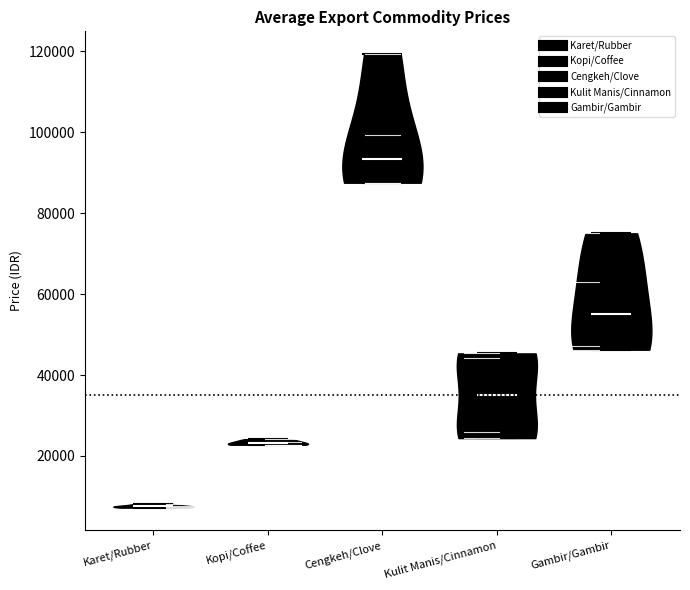

Reading left to right, read every violin against the y-axis: where its median line is, and the lowest and highest points it reaches. The values are not printed on the chart, so give them approximately, as read against the axis.

Karet/Rubber: median line 8000, lowest point 8000, highest point 8000
Kopi/Coffee: median line 24000, lowest point 22000, highest point 24000
Cengkeh/Clove: median line 94000, lowest point 88000, highest point 120000
Kulit Manis/Cinnamon: median line 36000, lowest point 24000, highest point 46000
Gambir/Gambir: median line 56000, lowest point 46000, highest point 76000